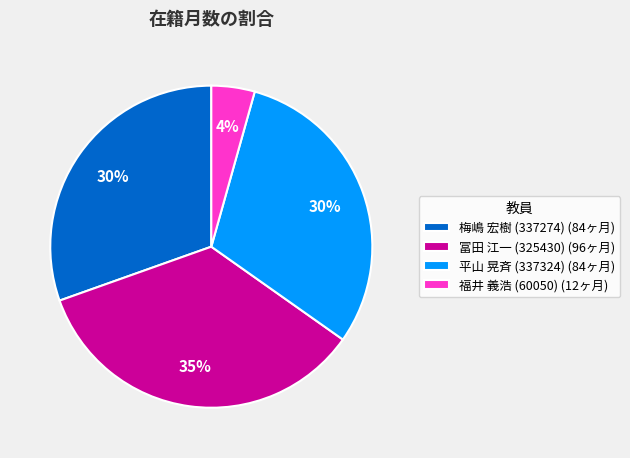

Is there any slice that represents more than half of the pie?

No